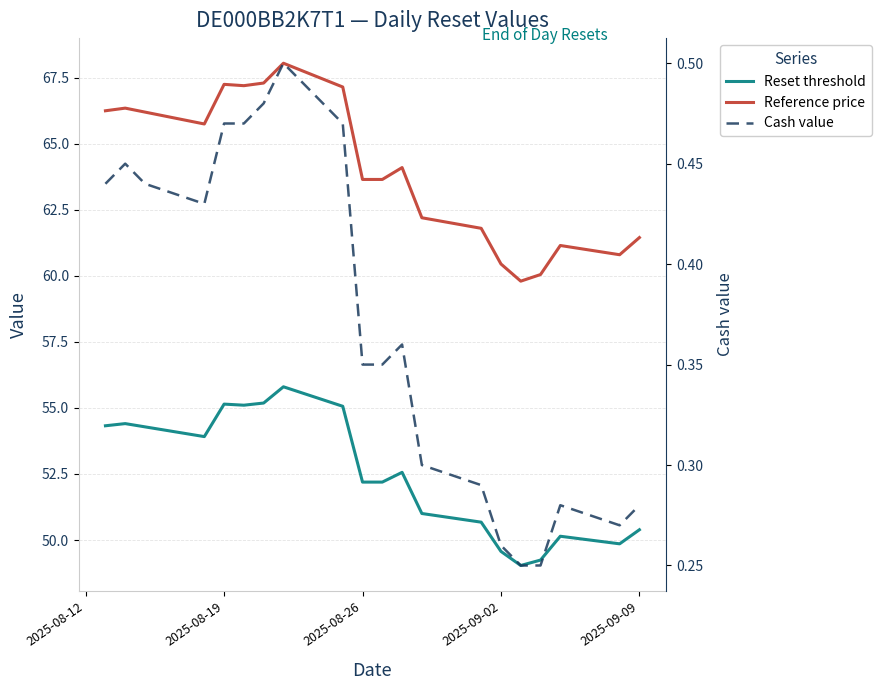

Where is Reference price nearest to the value 63?

2025-08-26